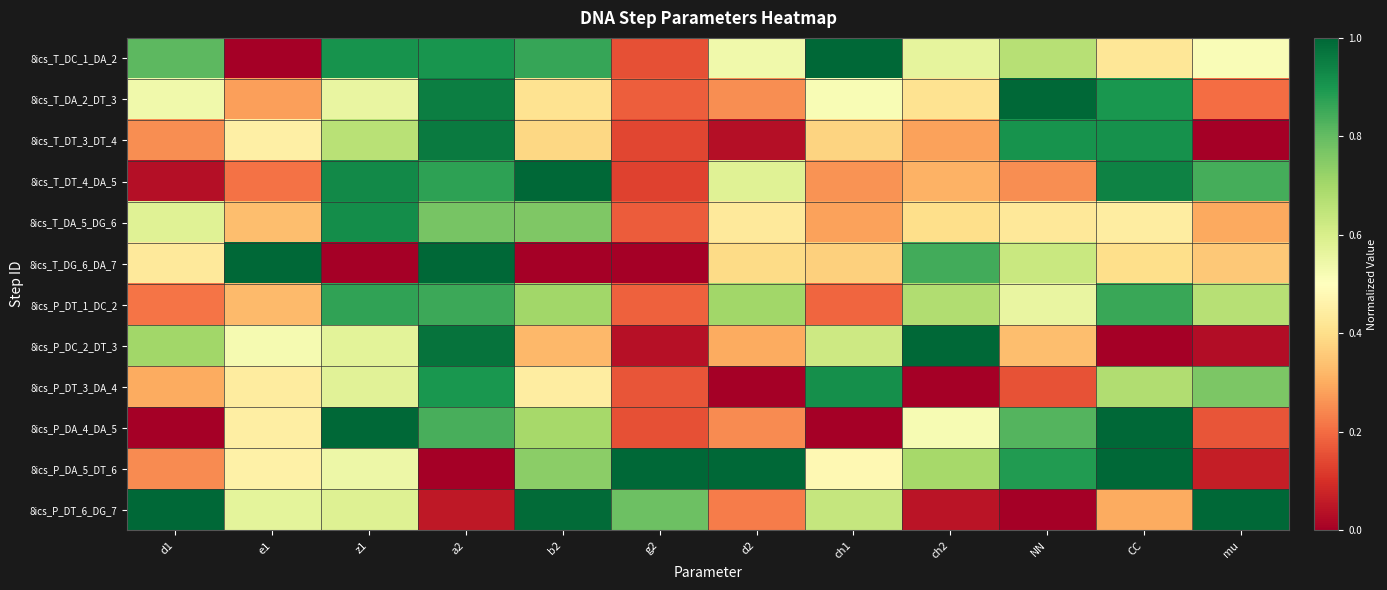

At which category is the sum across all series the highest?

a2